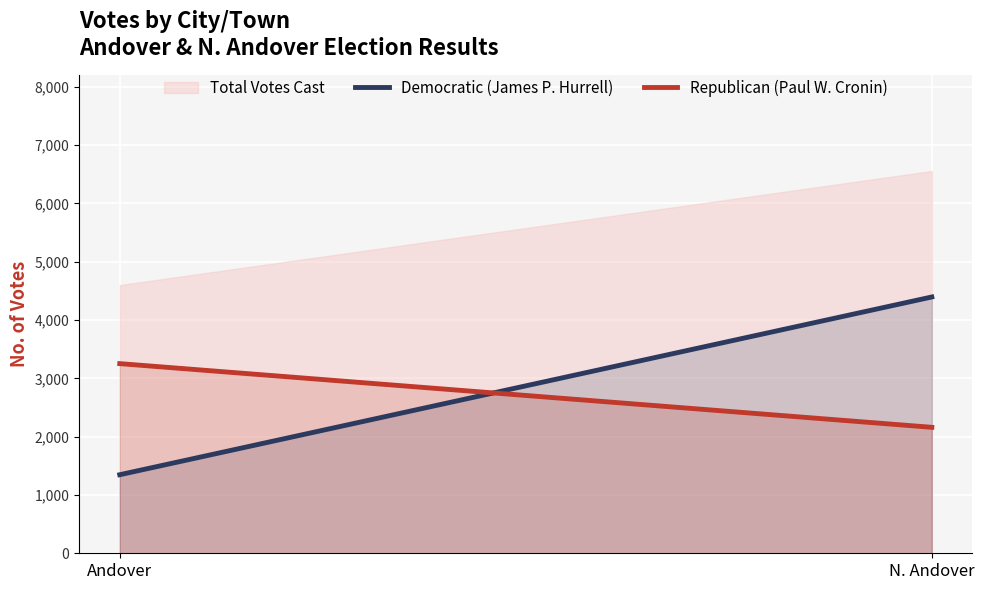

What is the lowest value of the Republican (Paul W. Cronin) series?

2160